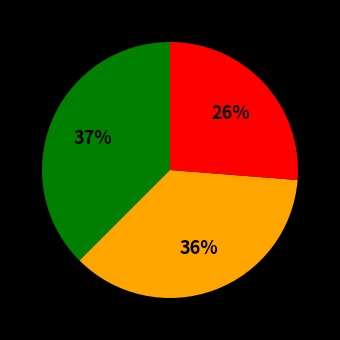

Is there any slice that represents more than half of the pie?

No